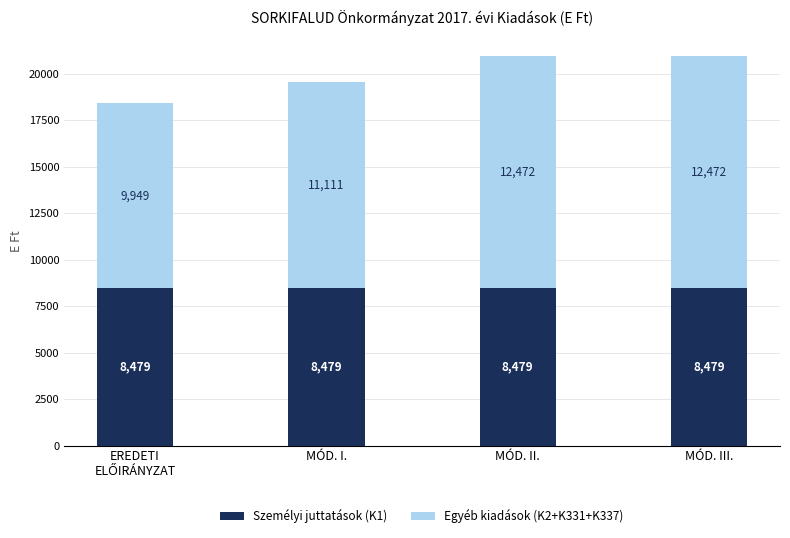

What is the total value across all series at MÓD. III.?

20951